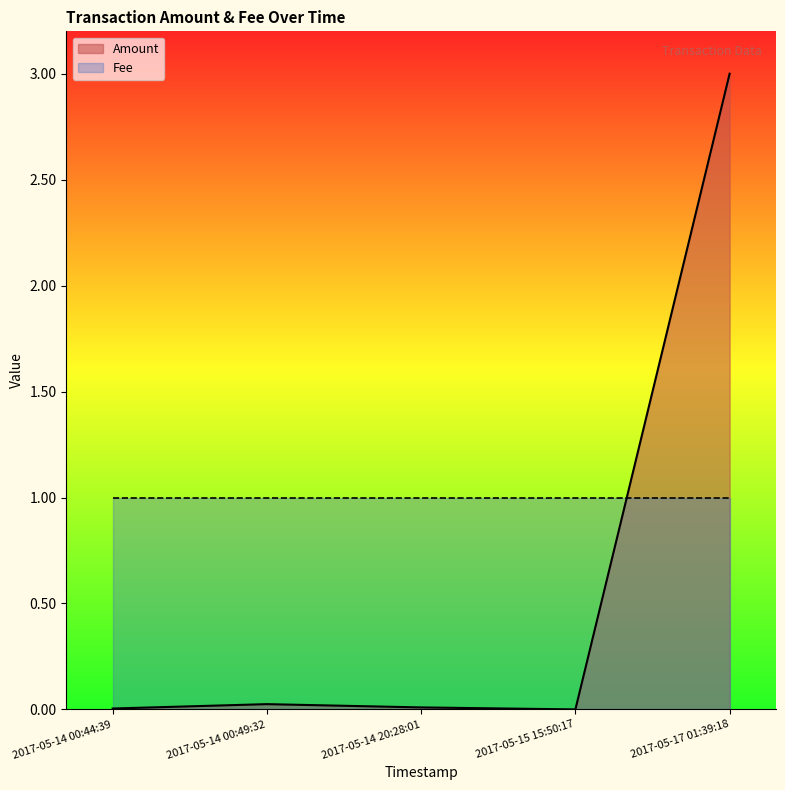

What is the greatest value displayed?

3.0